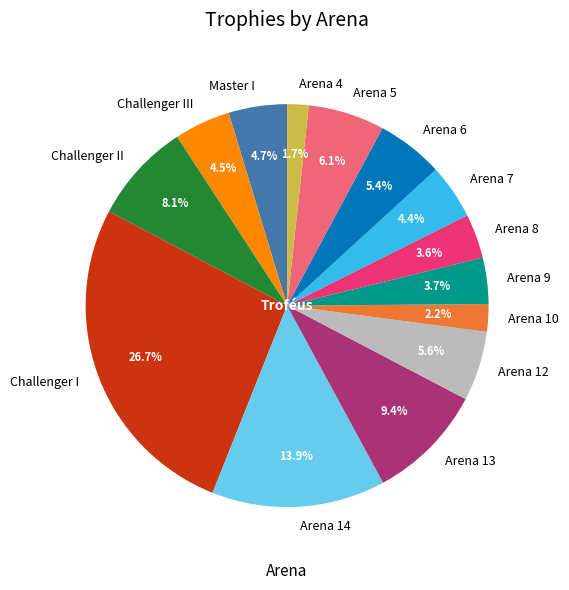

True or false: Arena 12 accounts for 16% of the total.

False